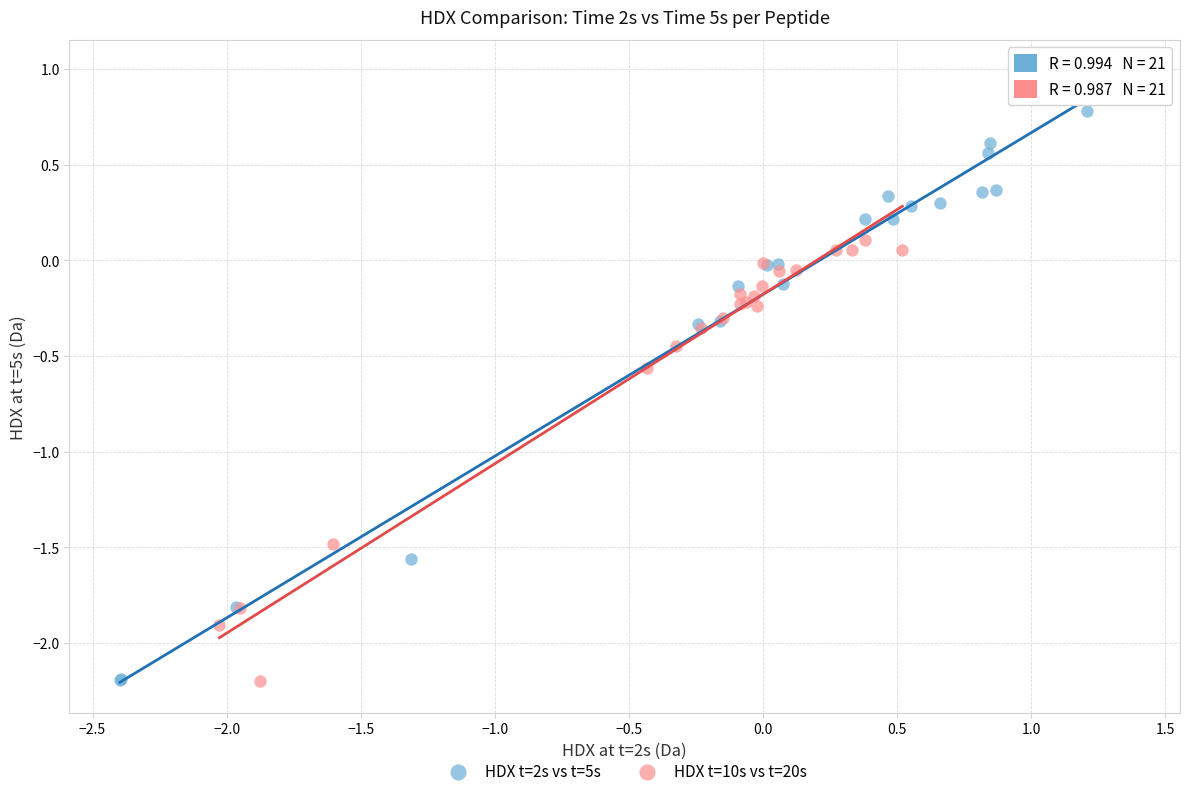

Which series contains the highest Y value?

HDX t=2s vs t=5s